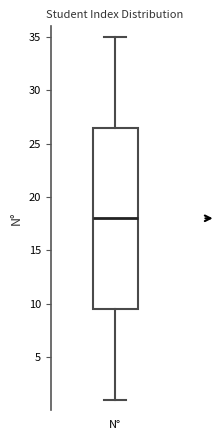

Where is the lower edge of the box for N° on the y-axis? The values are not printed on the chart, so give them approximately, as read against the axis.

9.5